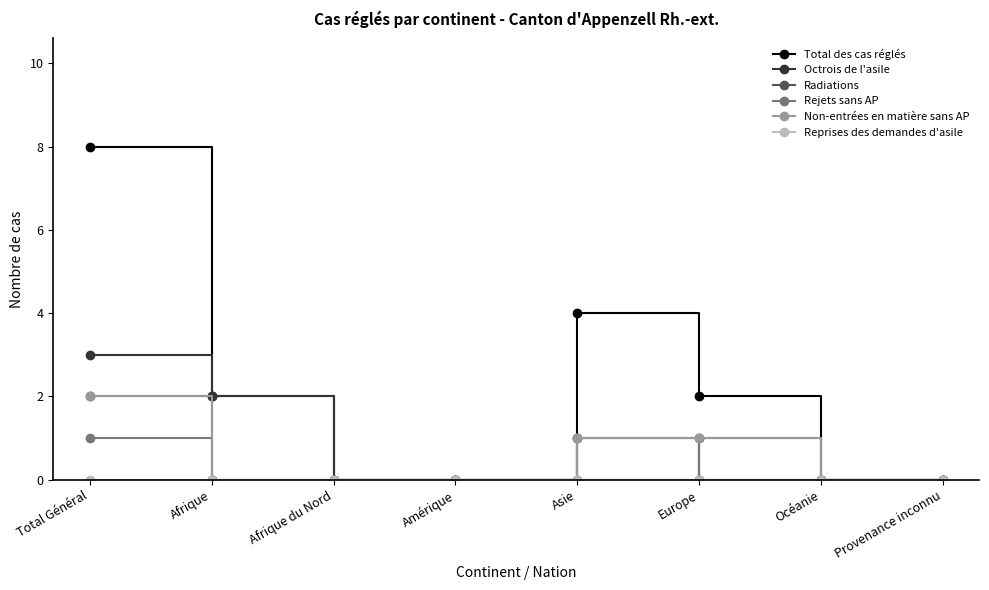

Which series has the widest spread of values?

Total des cas réglés